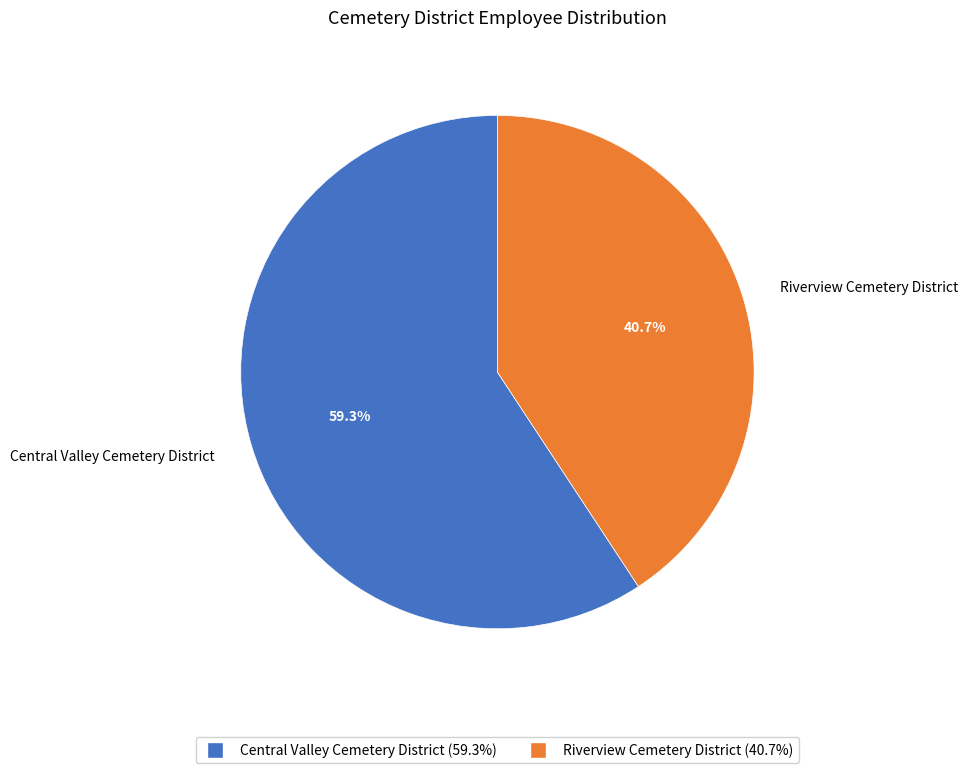

What is the largest slice in the pie chart?

Central Valley Cemetery District